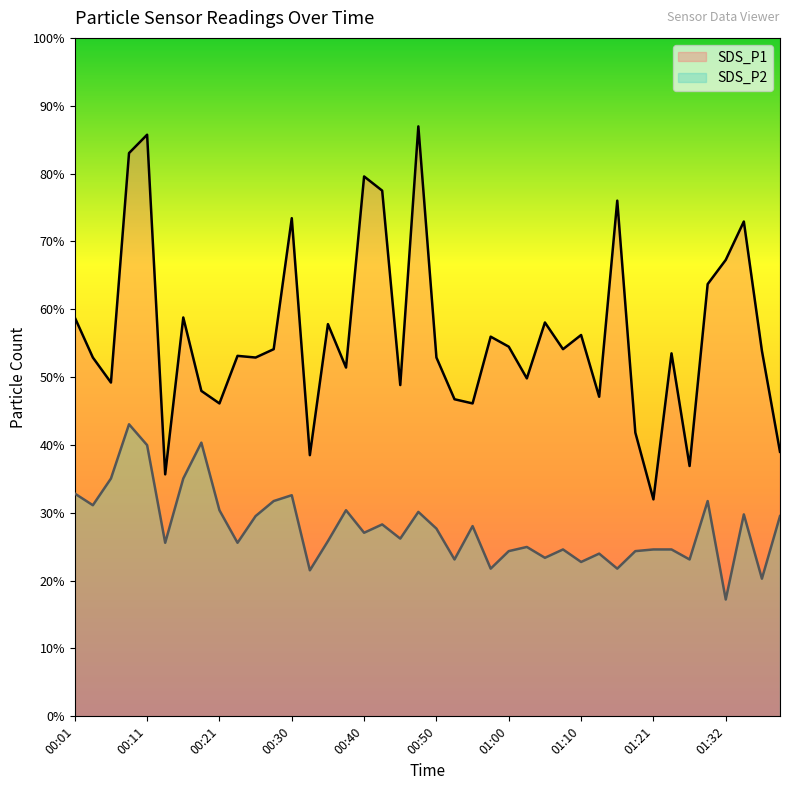

What is the label of the 20th point from the right?

00:50